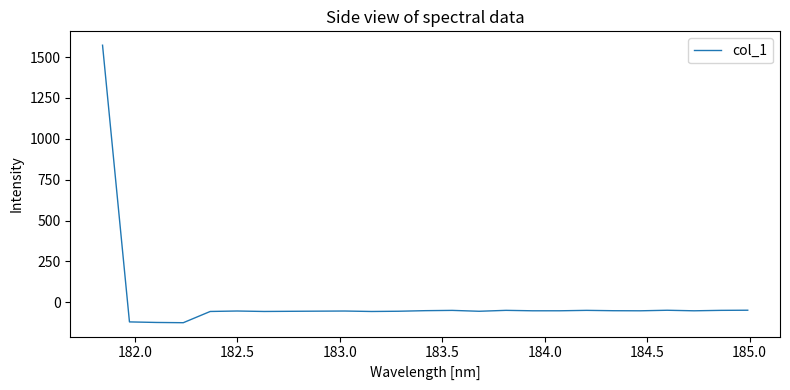

What is the difference between the maximum and minimum values?

1696.3